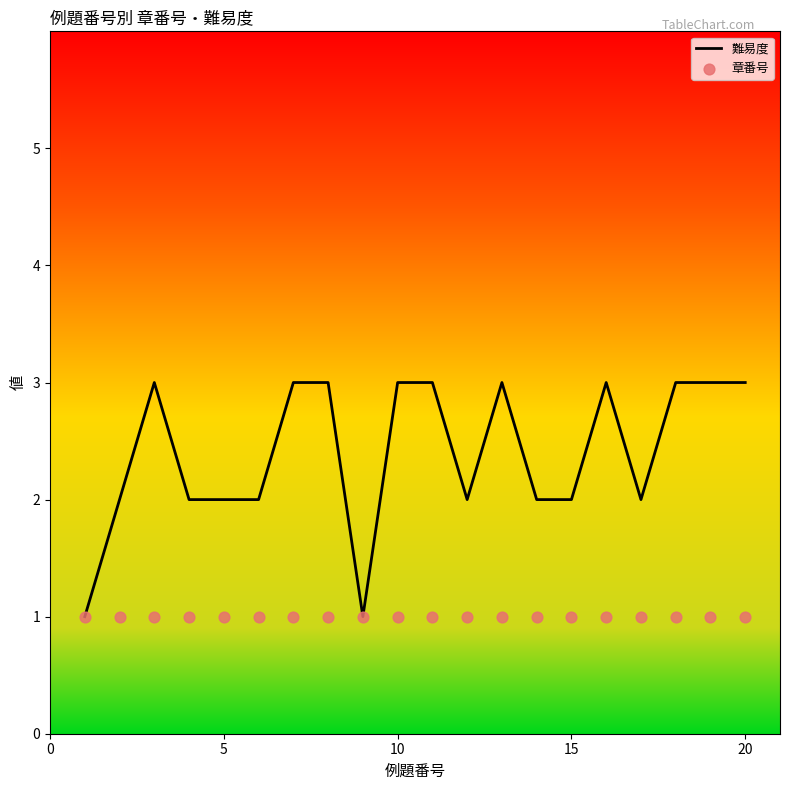

The value of 難易度 at 10 is 3. True or false?

True